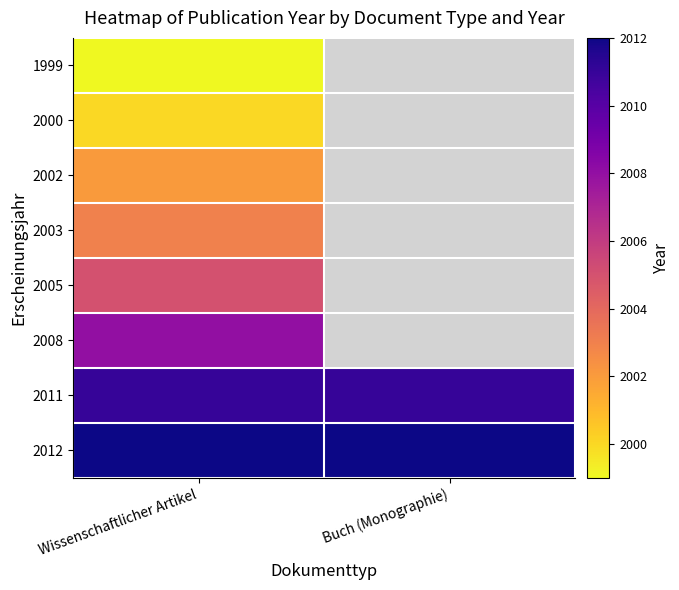

List the series in order of their peak value, highest first.

2012, 2011, 2008, 2005, 2003, 2002, 2000, 1999